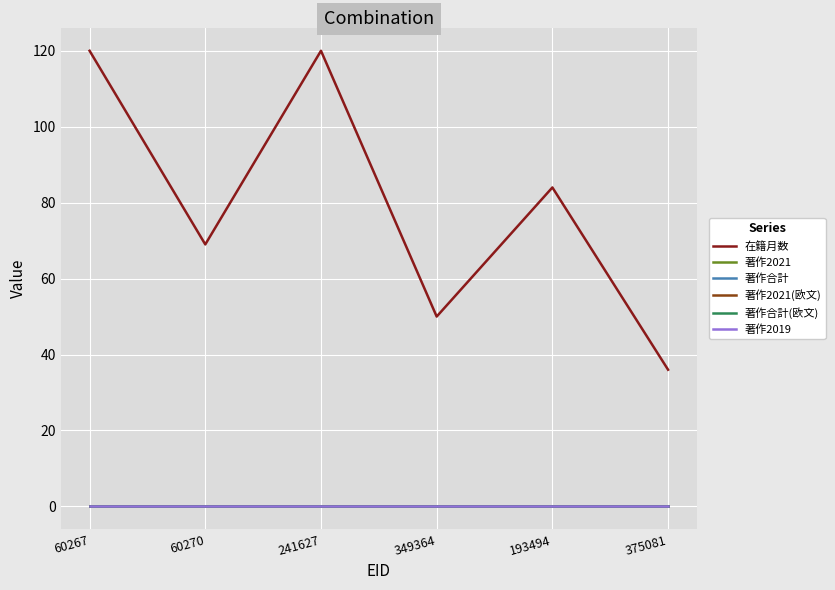

What is the total value across all series at 60270?

69